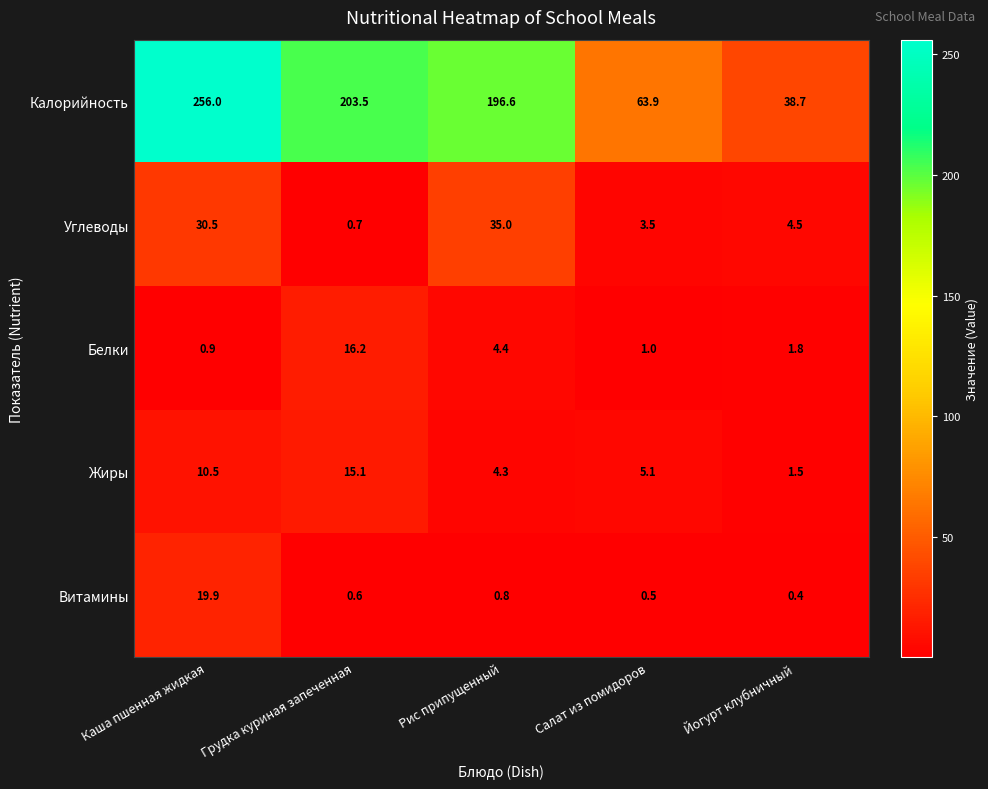

What is the sum of the Углеводы values at Рис припущенный and Салат из помидоров?

38.5